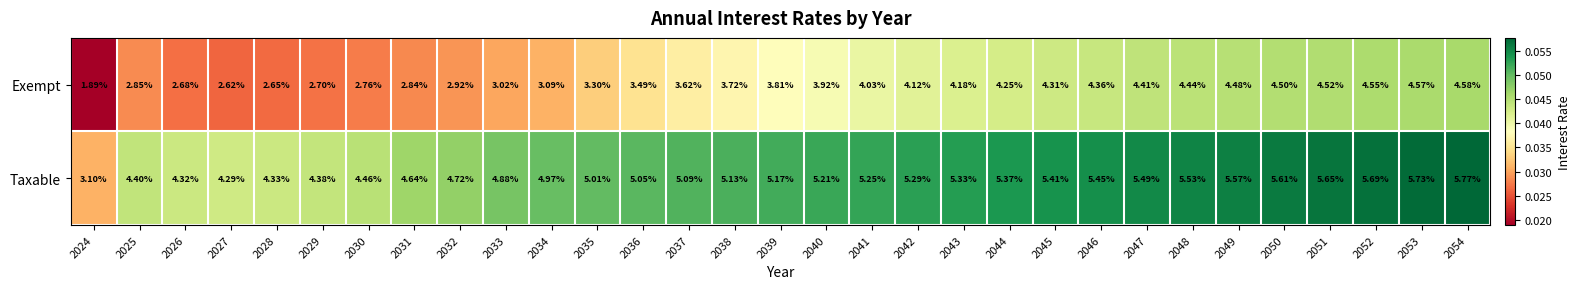

Which series has the largest total across all categories?

Taxable